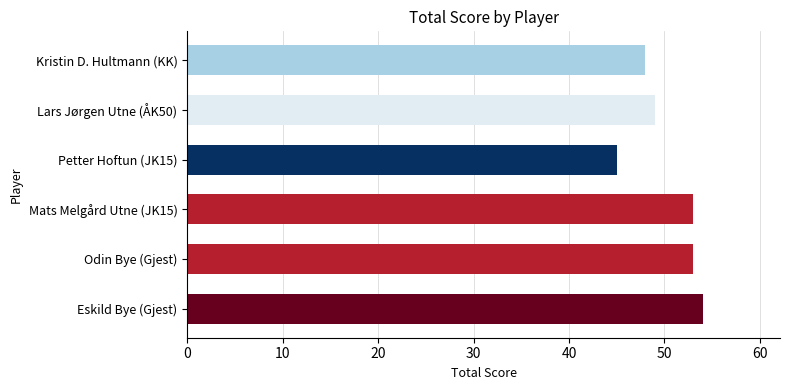

What is the difference between the maximum and minimum values?

9